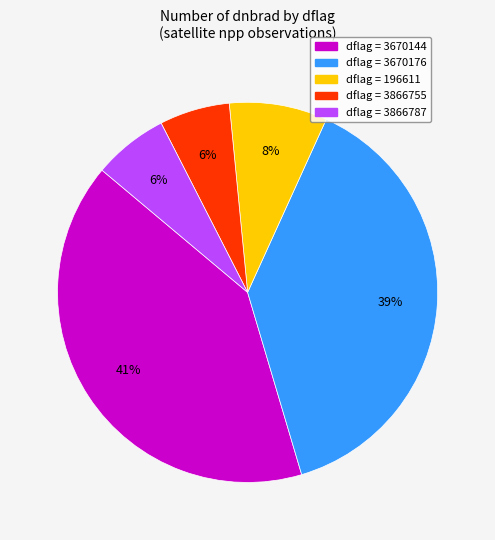

To the nearest percent, what is the average slice percentage?

20%